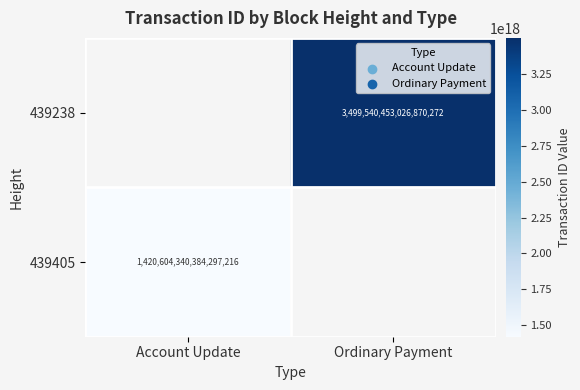

The 439405 series shows 2547671343334455808 at Account Update. True or false?

False